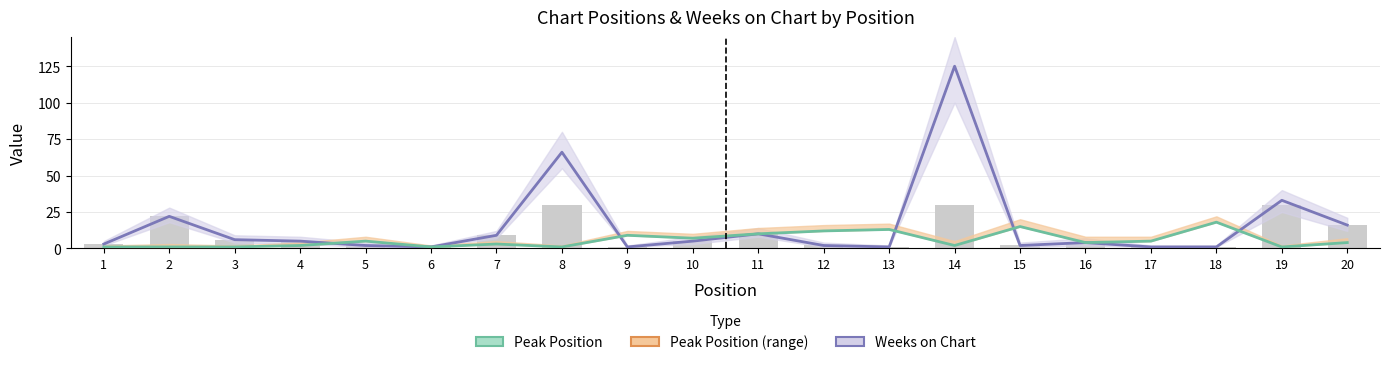

What is the value of the Weeks on Chart bar at the 13th from the left?

1